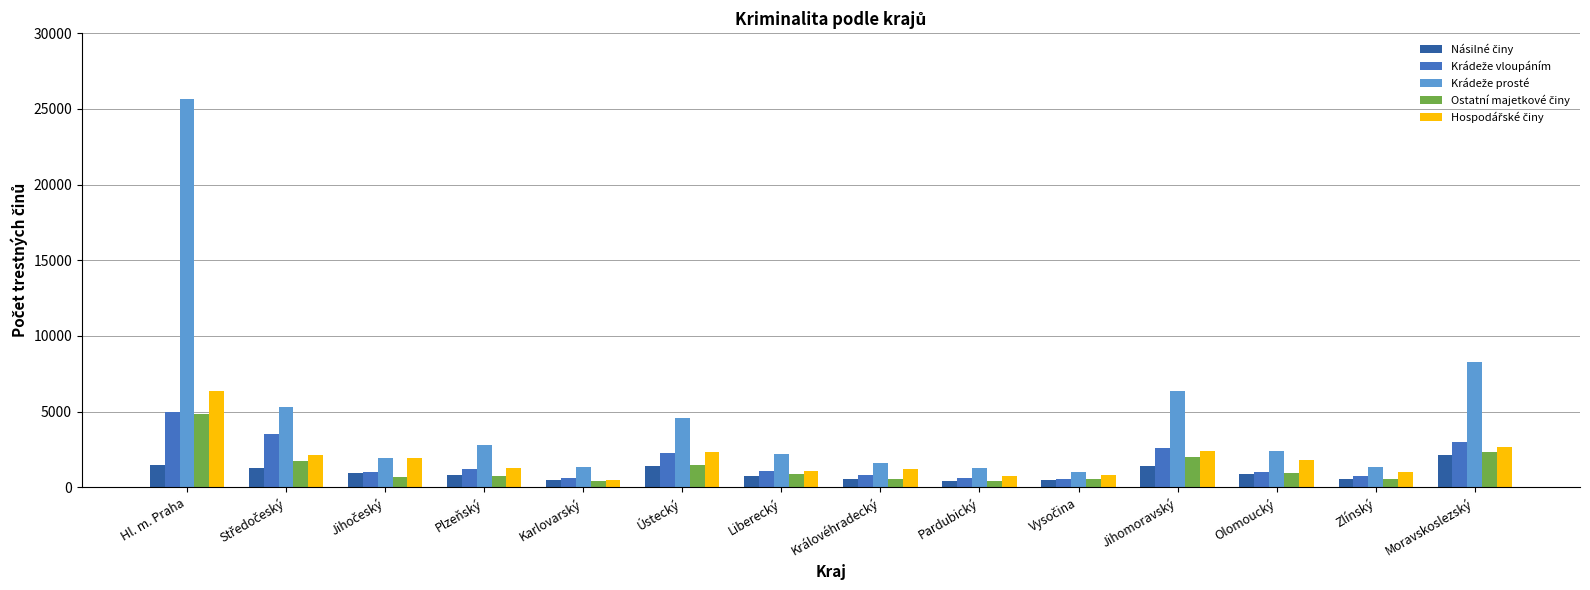

What is the maximum value shown in the chart?

25676